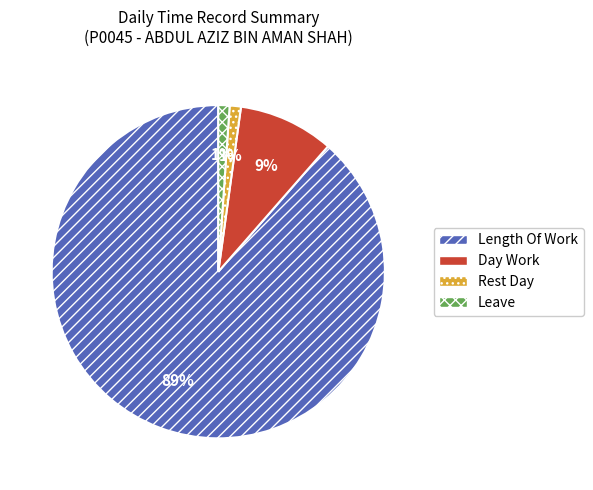

What is the largest slice in the pie chart?

Length Of Work